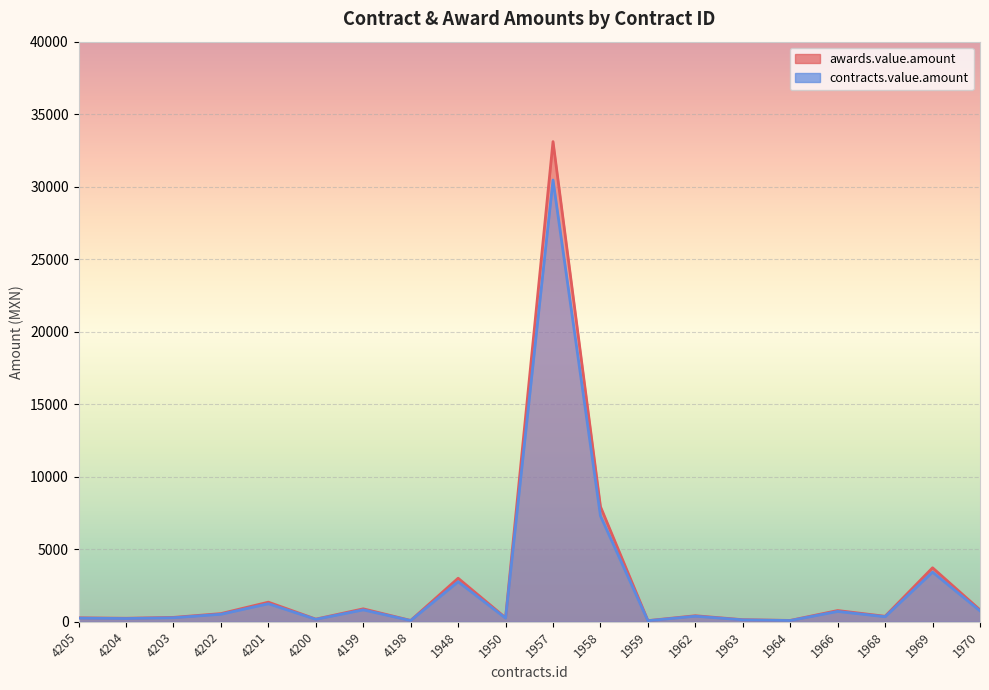

What is the difference between the maximum and minimum values in the contracts.value.amount series?

30390.4